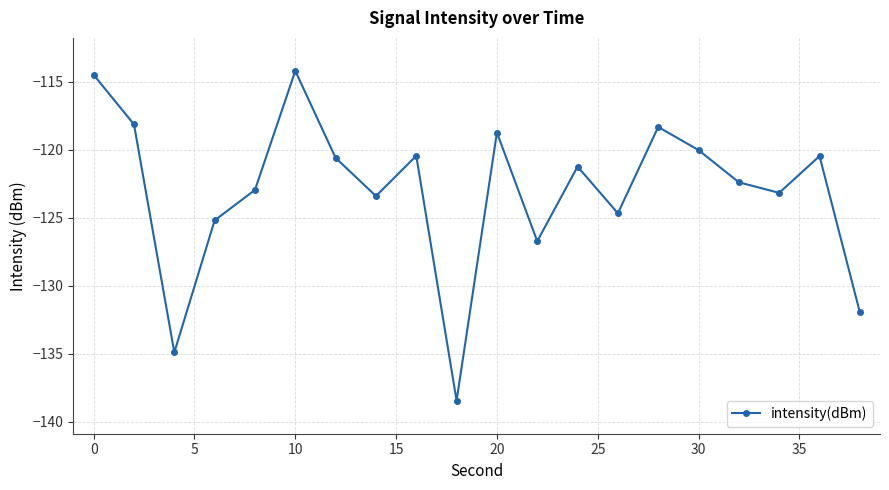

How many interior local peaks (higher than both neighbors) does the data have?

6